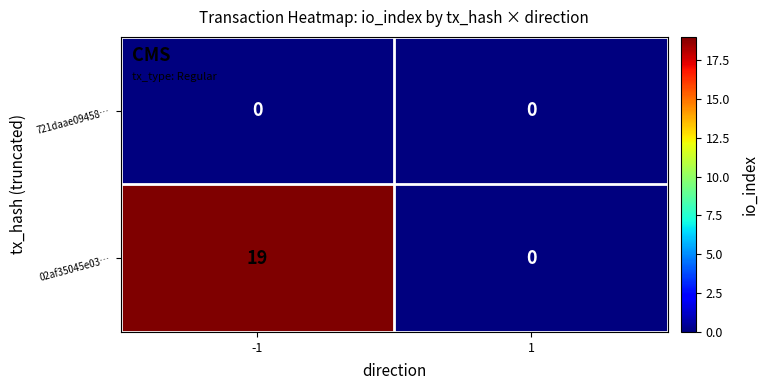

Count the number of categories in the chart.

2